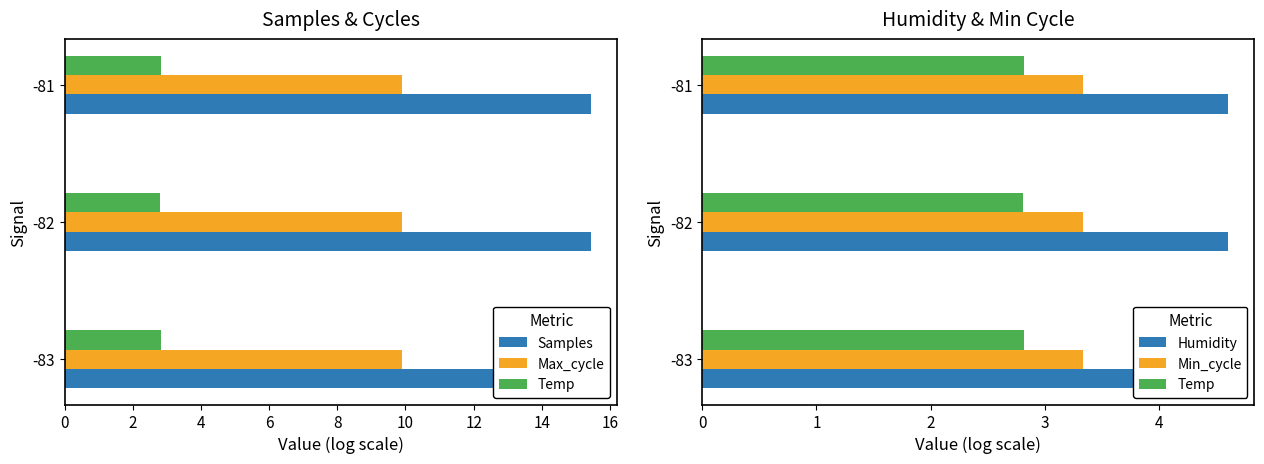

The Samples series shows 5.8 at -82. True or false?

False